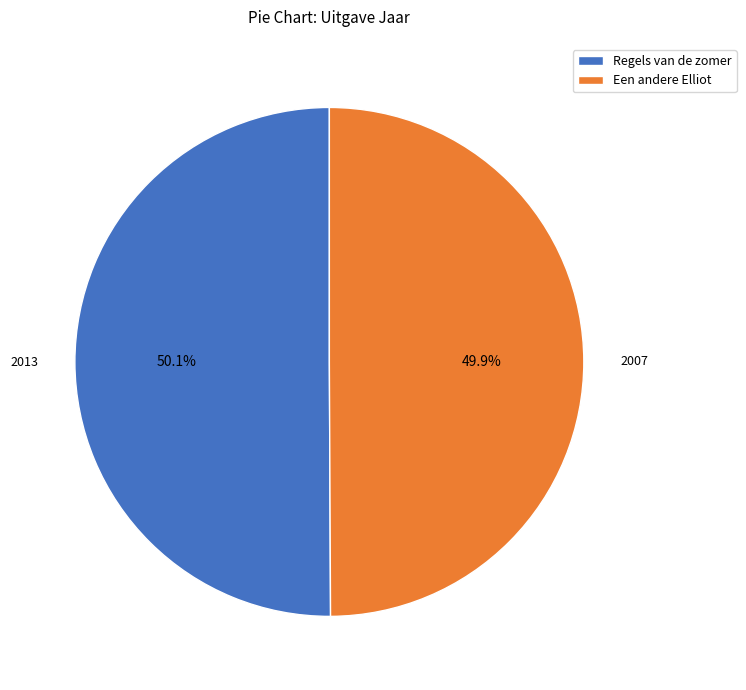

To the nearest percent, what is the combined percentage of Een andere Elliot and Regels van de zomer?

100%